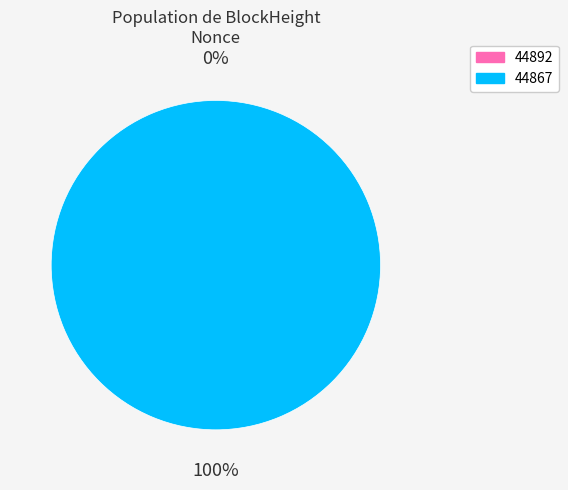

Between 44892 and 44867, which is larger?

44867